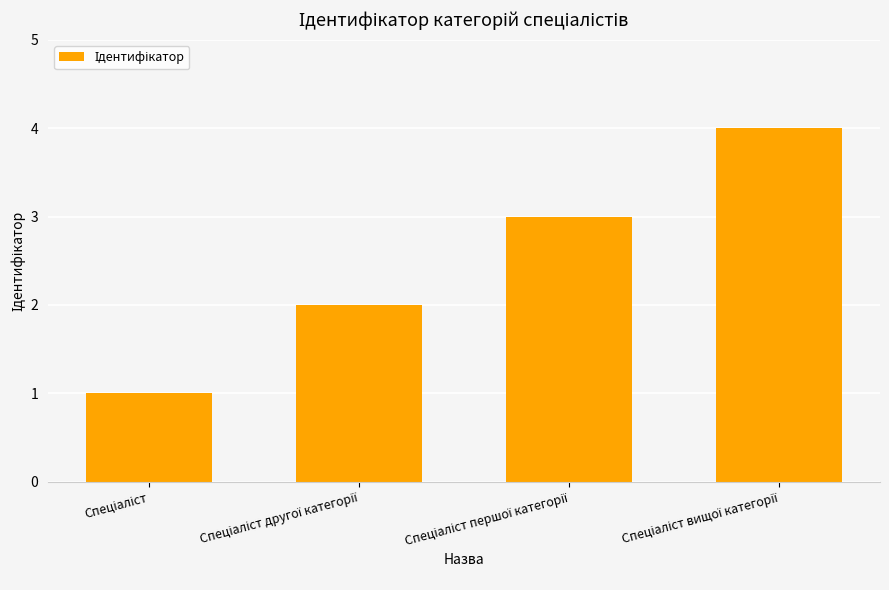

What is the value of the 2nd bar from the left?

2